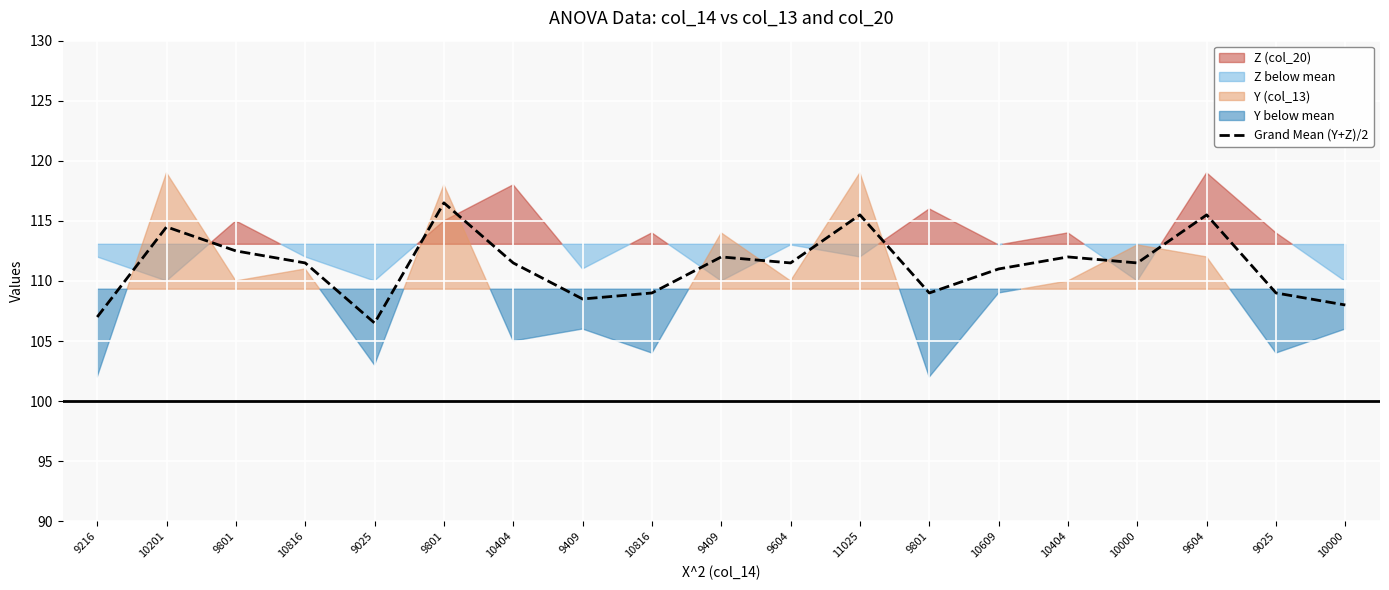

At which category does the chart reach its peak across all series?

9801